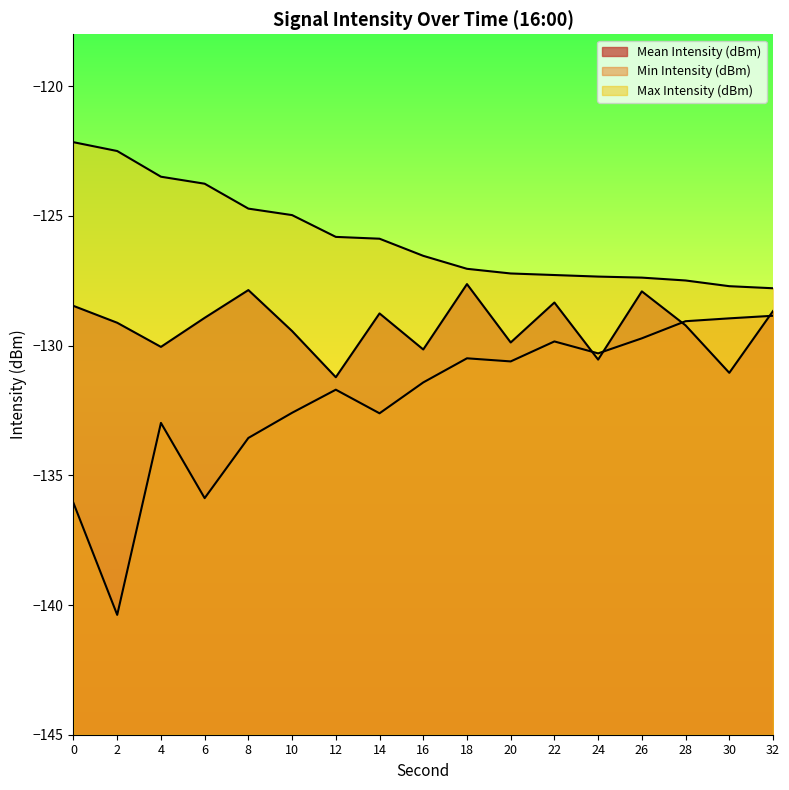

Rank the series by their average value, from lowest to highest.

Min Intensity (dBm), Mean Intensity (dBm), Max Intensity (dBm)